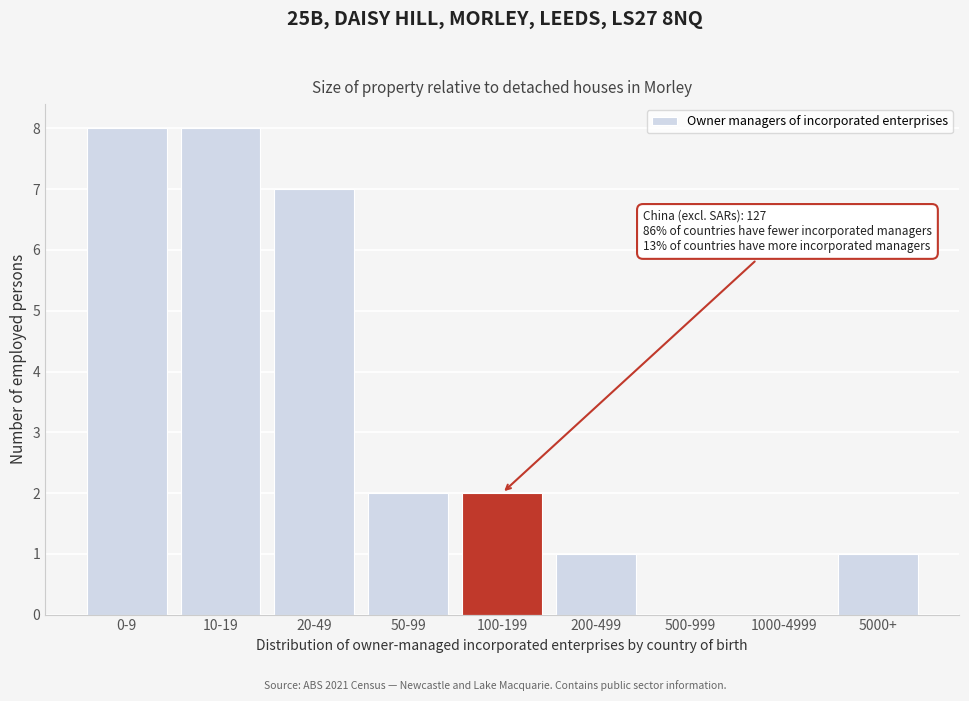

Reading left to right, list all the values displayed in this chart.

0-9=8	10-19=8	20-49=7	50-99=2	100-199=2	200-499=1	500-999=0	1000-4999=0	5000+=1